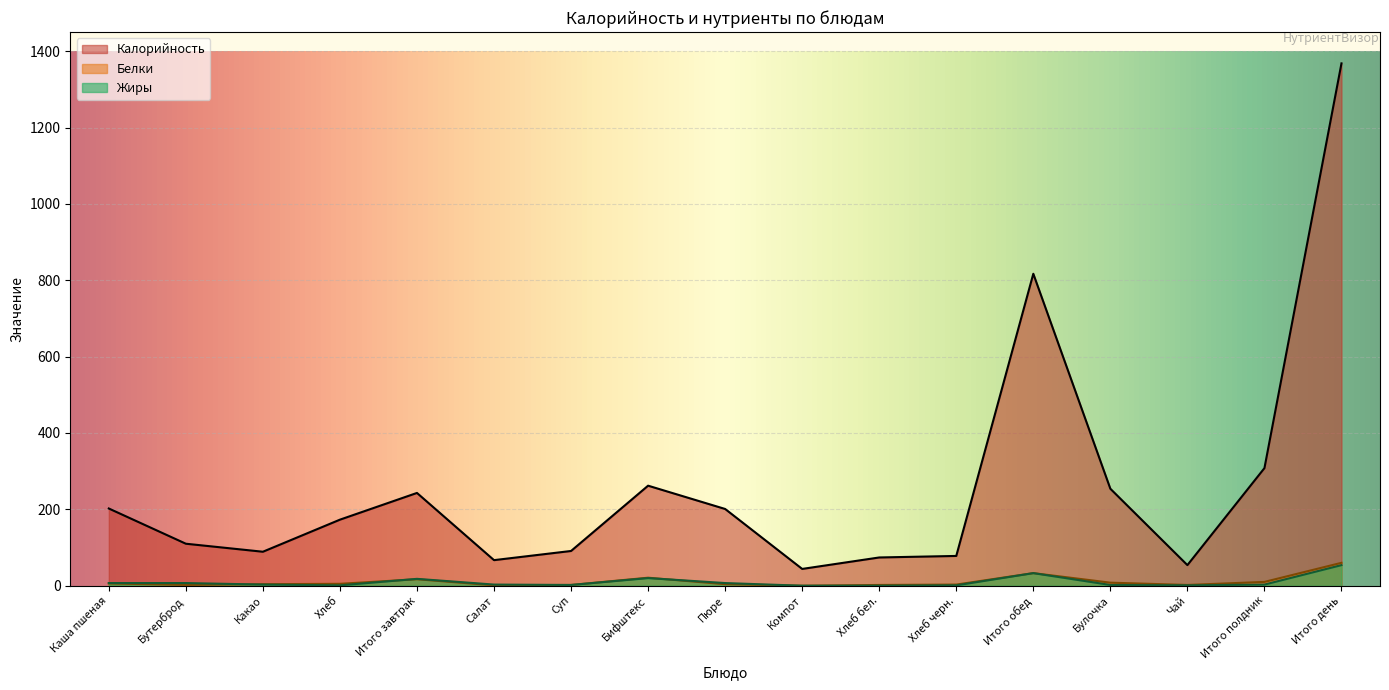

What is the spread (max minus min) of values at Салат?

66.0